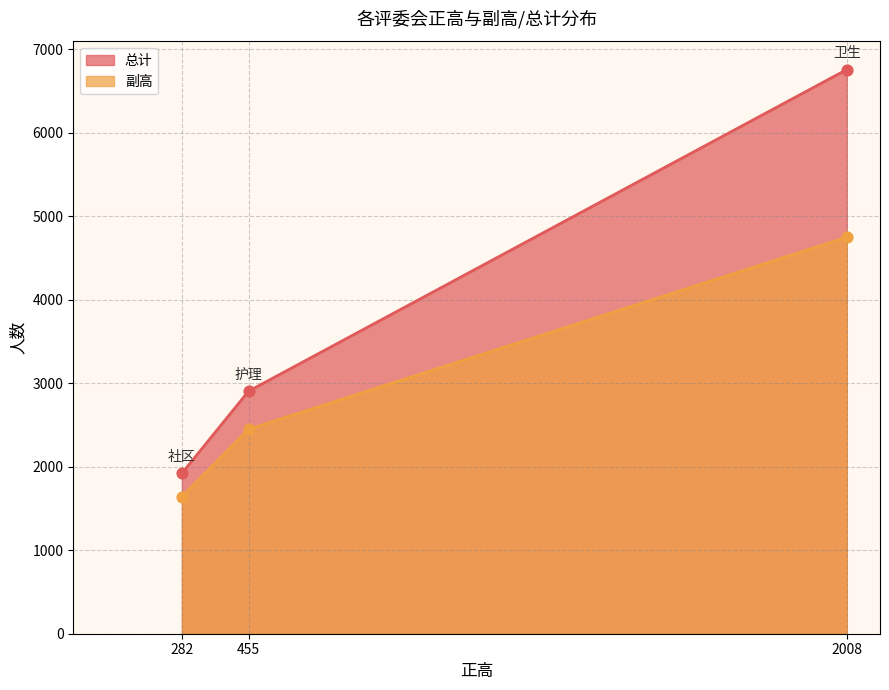

At which category is the sum across all series the highest?

2008